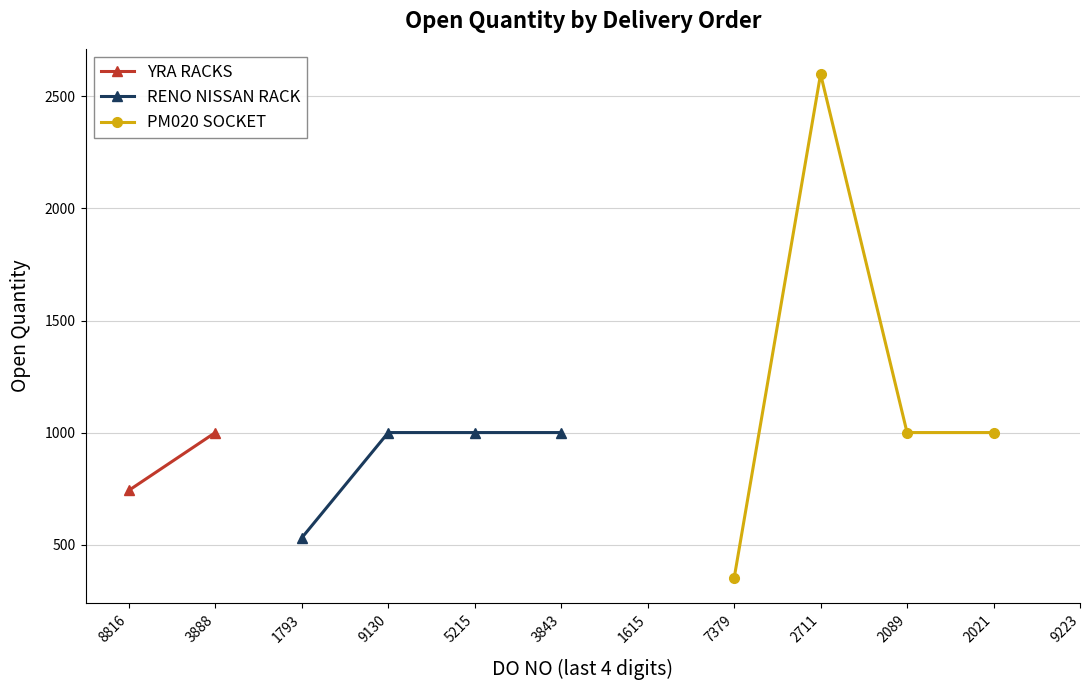

What is the difference between the maximum and minimum values?

2250